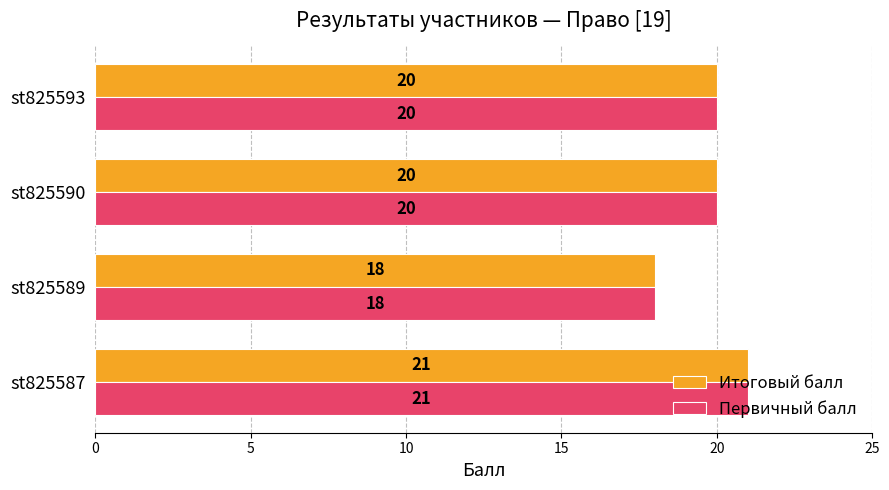

The Первичный балл series shows 21 at st825587. True or false?

True